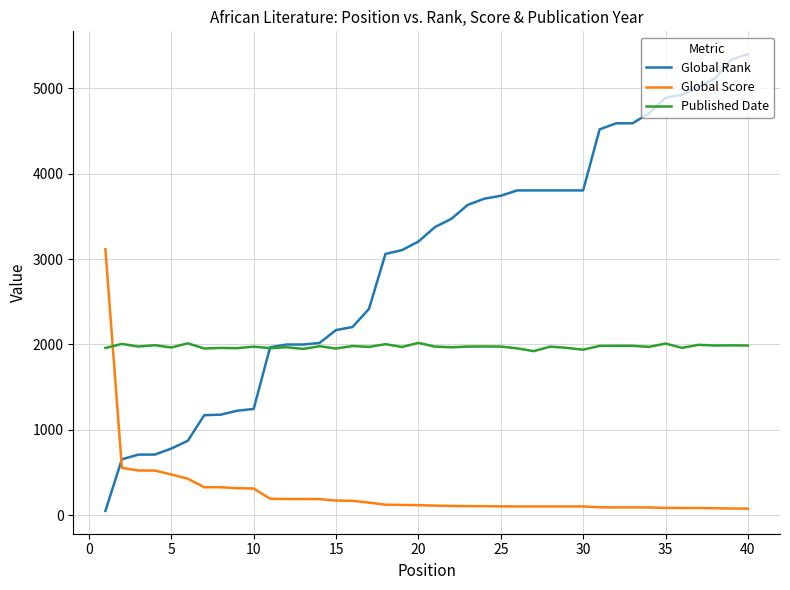

True or false: Published Date and Global Score cross at least once.

True